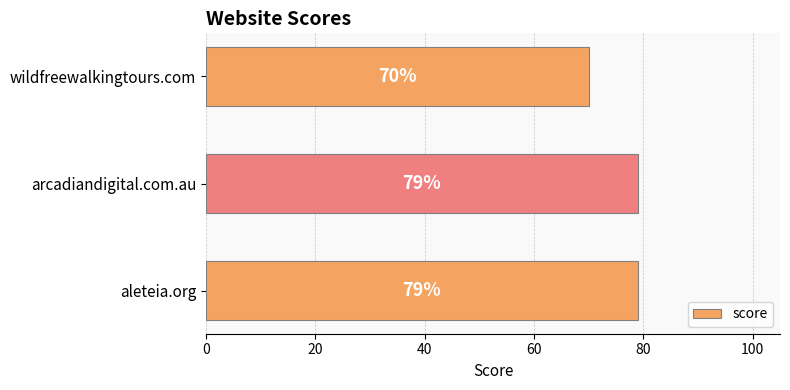

Reading bottom to top, transcribe all the data shown in this chart.

79	79	70